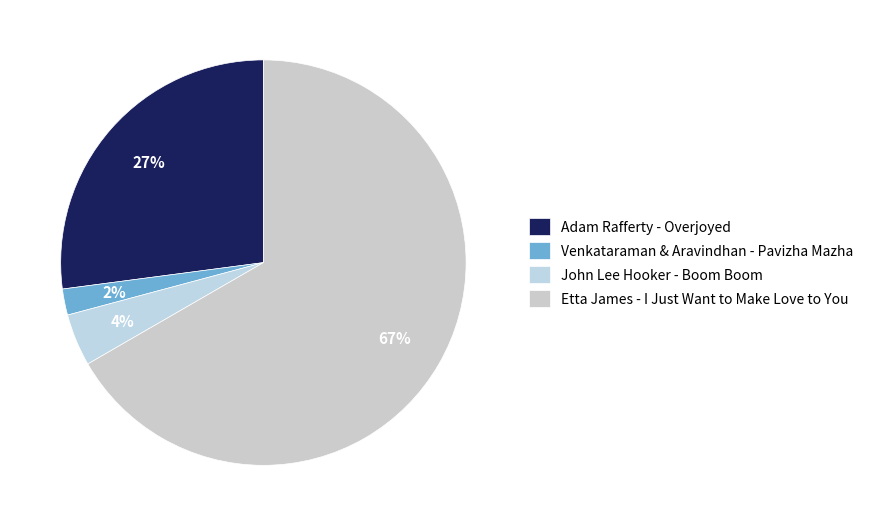

What percentage is the Adam Rafferty - Overjoyed slice, to the nearest percent?

27%